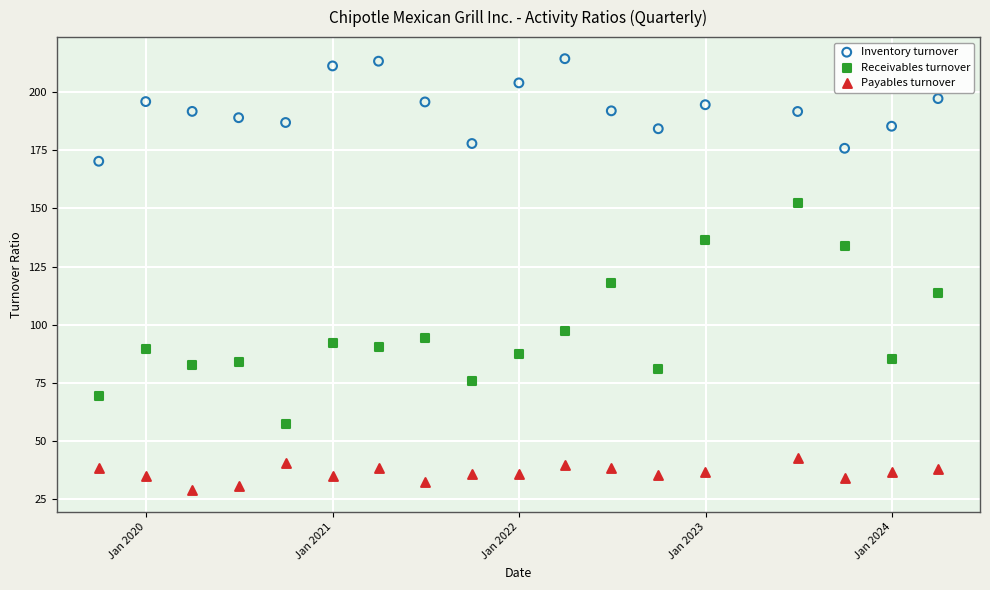

What are all the series names shown in the legend?

Inventory turnover, Receivables turnover, Payables turnover